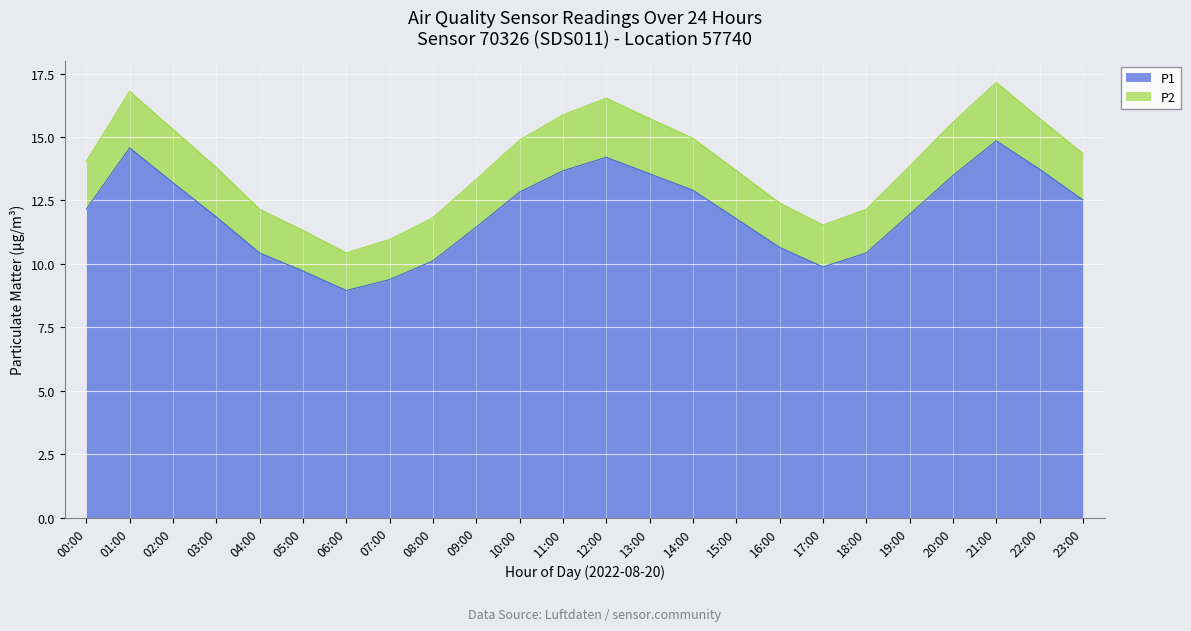

What is the maximum value shown in the chart?

14.8